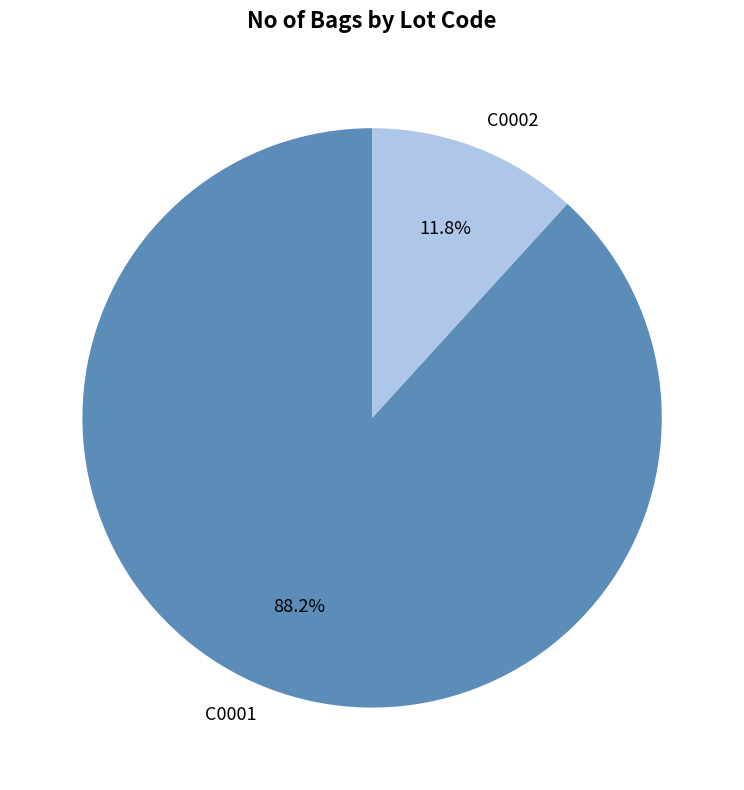

What is the smallest slice in the pie chart?

C0002